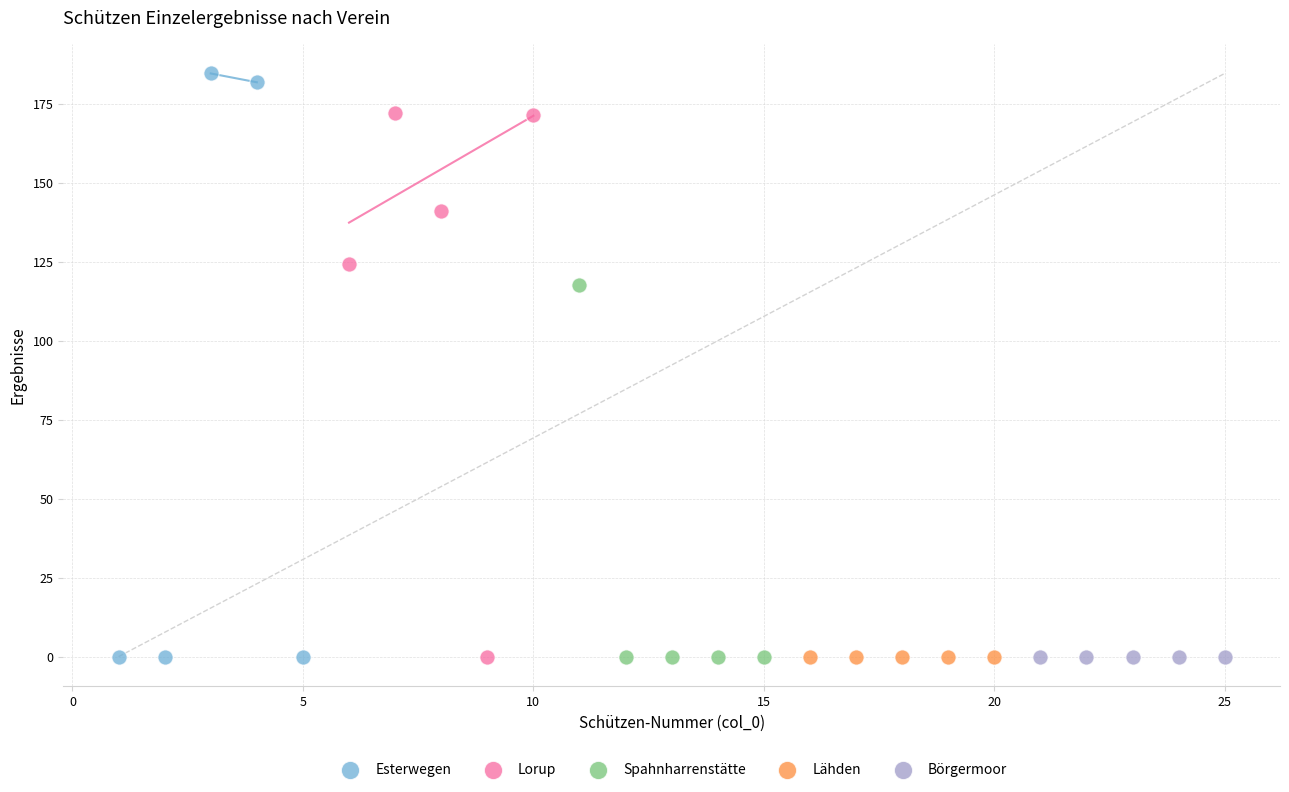

What are all the series names shown in the legend?

Esterwegen, Lorup, Spahnharrenstätte, Lähden, Börgermoor